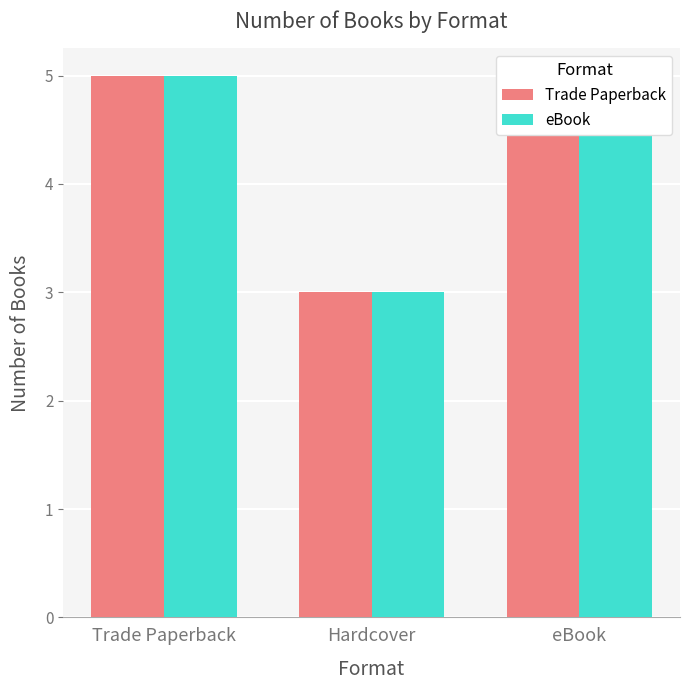

What are all the series names shown in the legend?

Trade Paperback, eBook